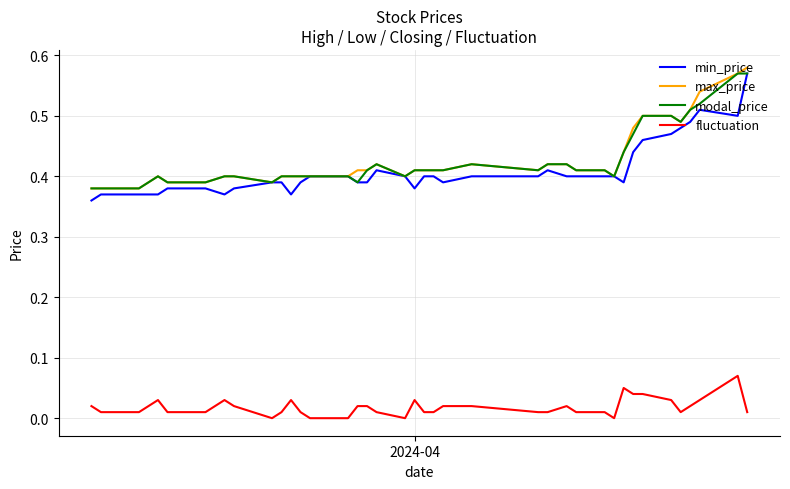

True or false: min_price and fluctuation cross at least once.

False